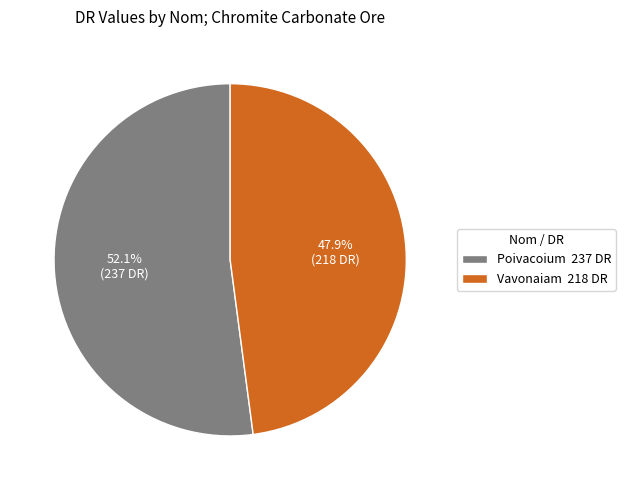

What percentage do Poivacoium and Vavonaiam together represent?

100.0%